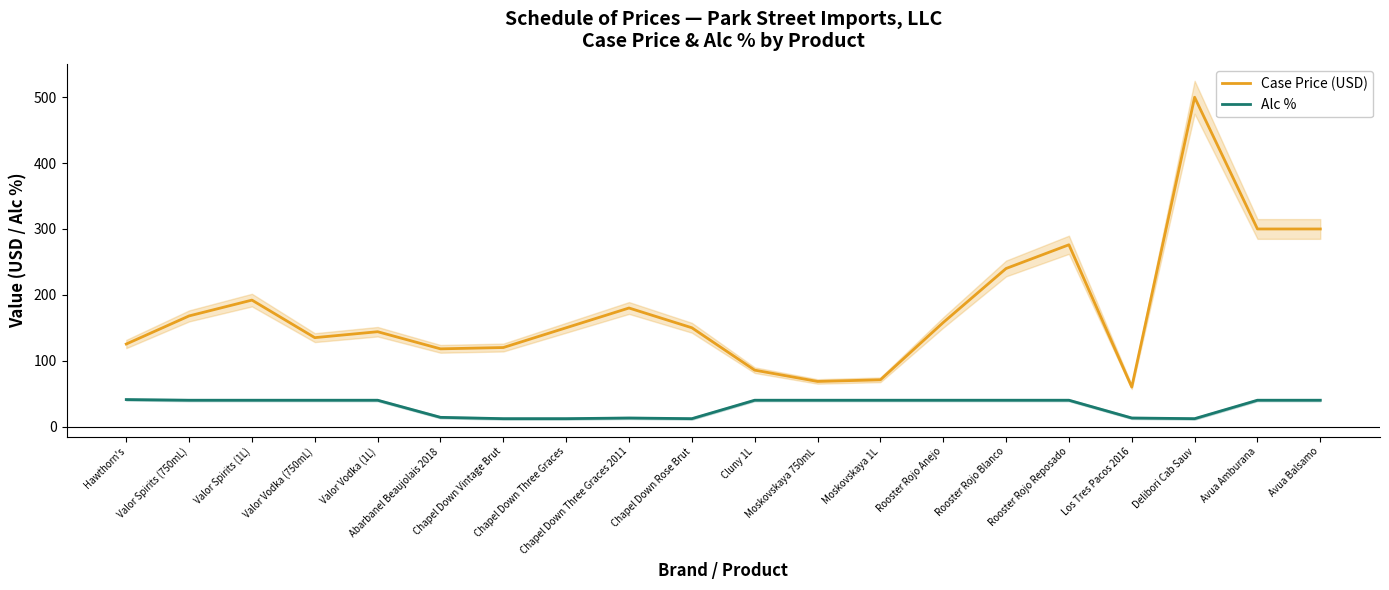

What is the sum of the Alc % values at Cluny 1L and Avua Balsamo?

80.0